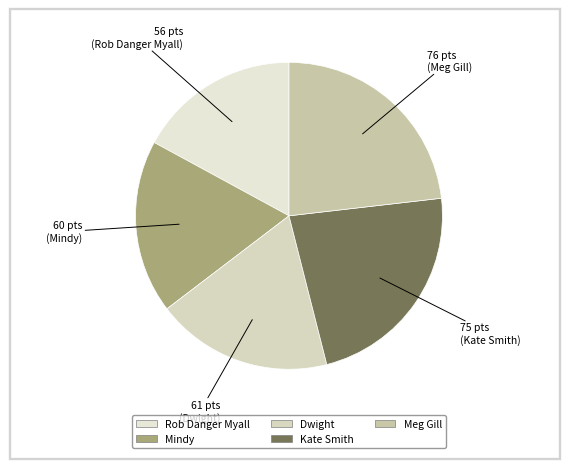

How many slices are in this pie chart?

5